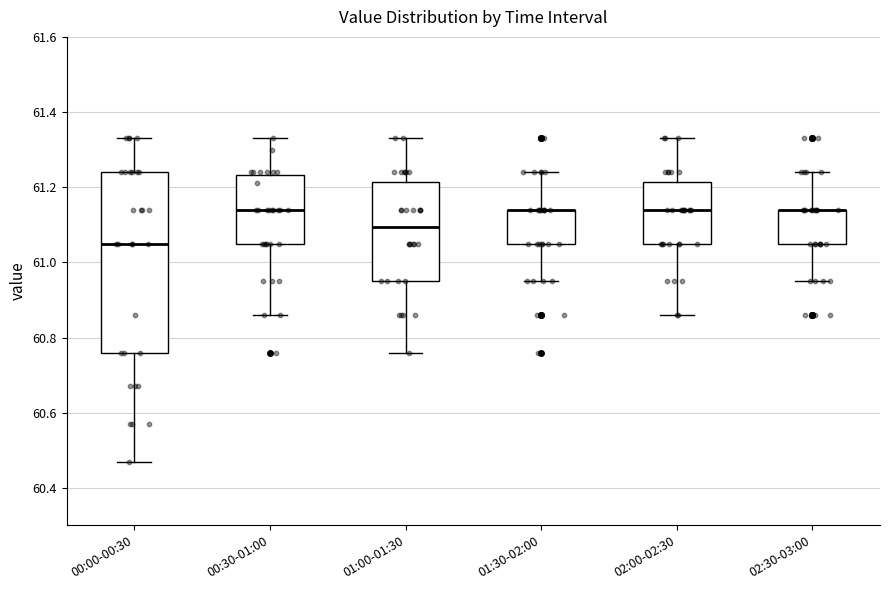

Which box is the tallest, from its lower edge to its upper edge?

00:00-00:30